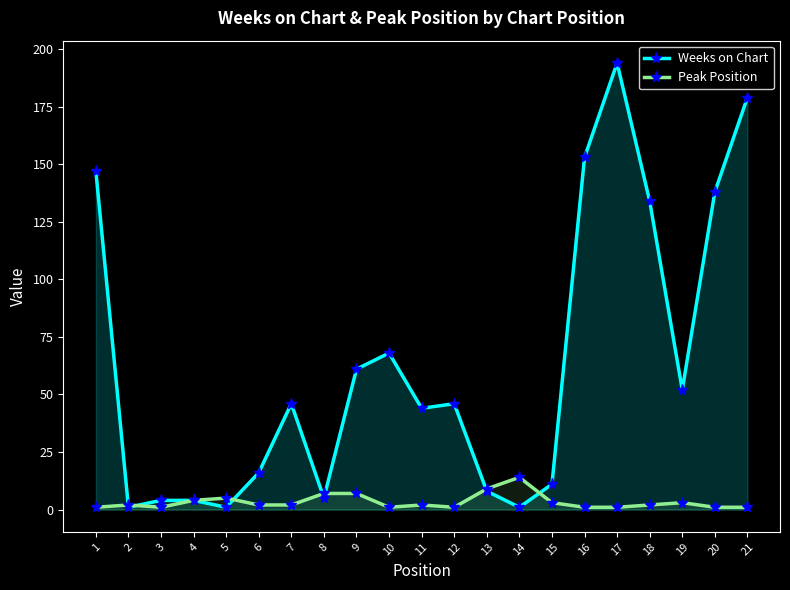

The value of Weeks on Chart at 16 is 68. True or false?

False